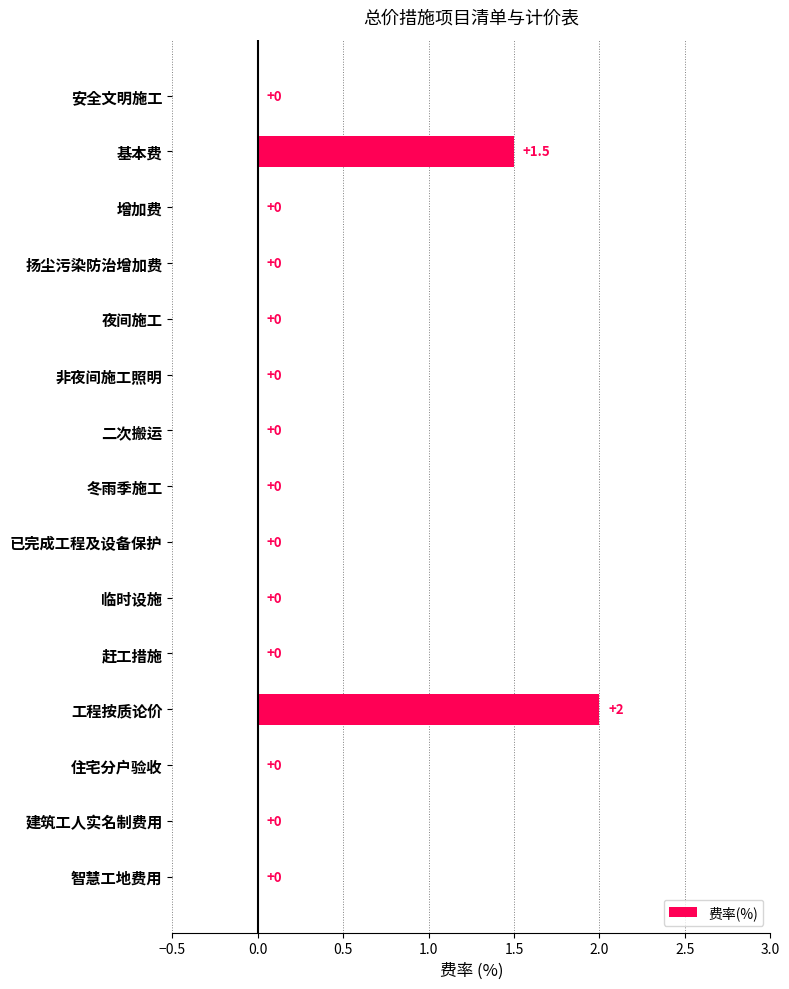

Reading top to bottom, transcribe all the data shown in this chart.

安全文明施工=0.0	基本费=1.5	增加费=0.0	扬尘污染防治增加费=0.0	夜间施工=0.0	非夜间施工照明=0.0	二次搬运=0.0	冬雨季施工=0.0	已完成工程及设备保护=0.0	临时设施=0.0	赶工措施=0.0	工程按质论价=2.0	住宅分户验收=0.0	建筑工人实名制费用=0.0	智慧工地费用=0.0